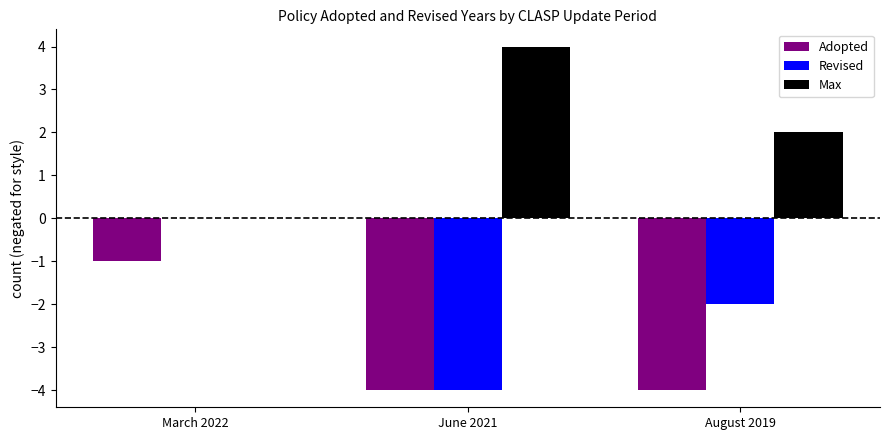

What is the spread (max minus min) of values at March 2022?

1